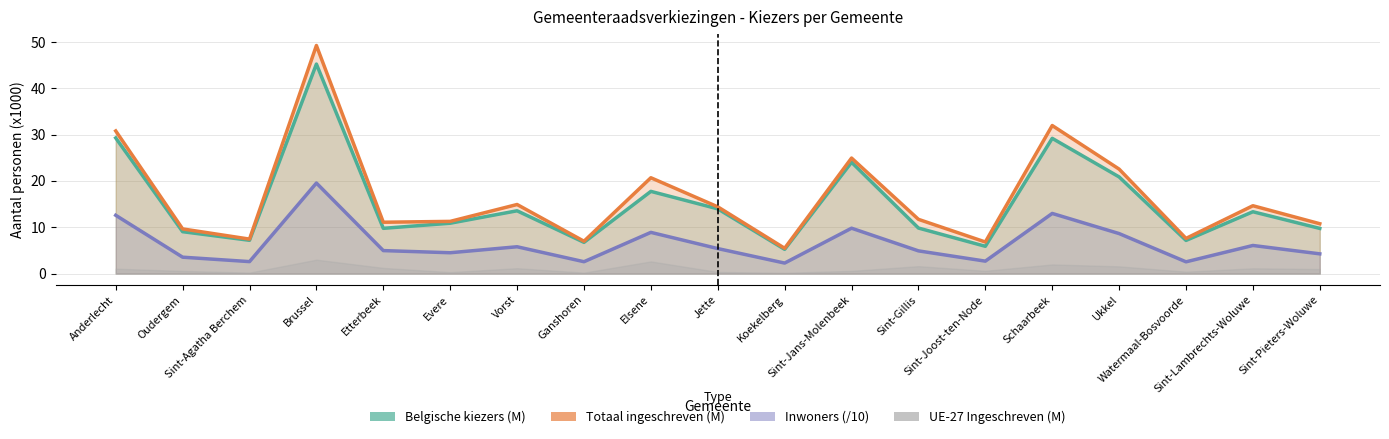

What is the difference between the highest and lowest values at Vorst?

9.1